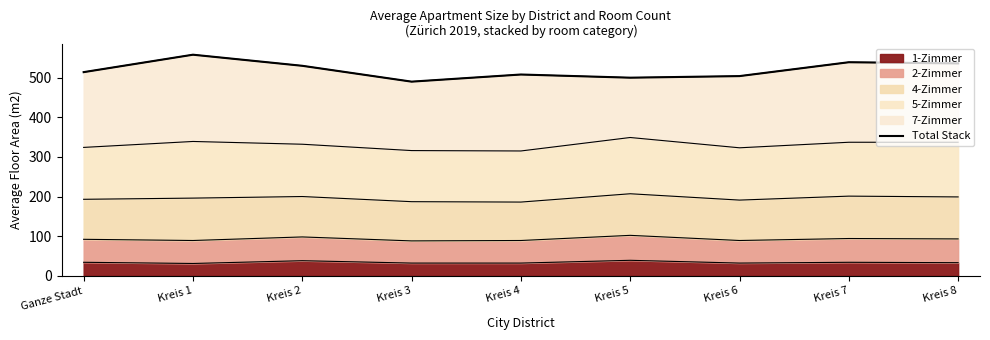

Rank the categories by value from lowest to highest.

Kreis 3, Kreis 5, Kreis 6, Kreis 4, Ganze Stadt, Kreis 2, Kreis 8, Kreis 7, Kreis 1